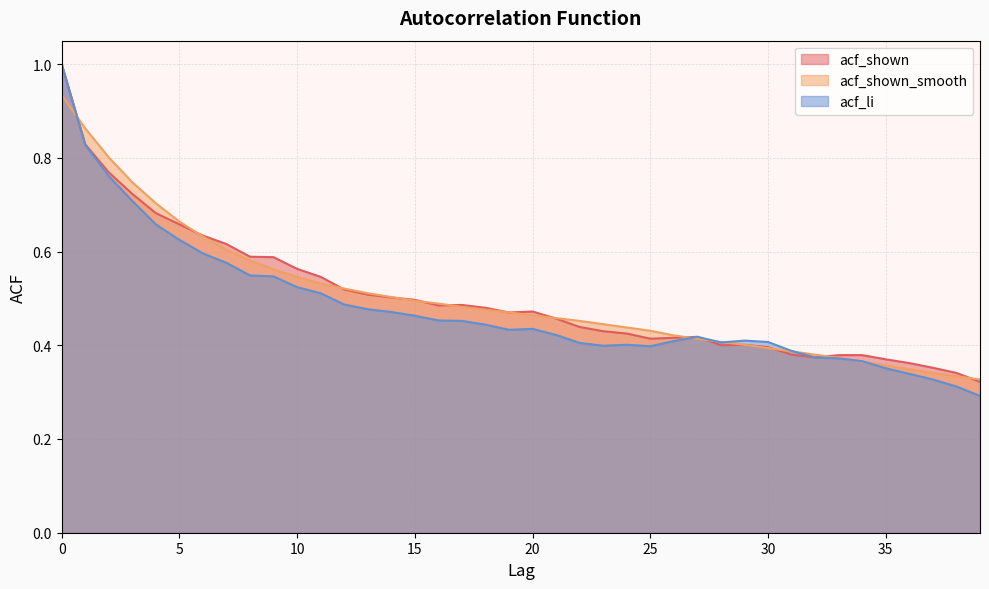

Reading left to right, transcribe all the data shown in this chart.

acf_shown: 1.0	0.8	0.8	0.7	0.7	0.7	0.6	0.6	0.6	0.6	0.6	0.5	0.5	0.5	0.5	0.5	0.5	0.5	0.5	0.5	0.5	0.5	0.4	0.4	0.4	0.4	0.4	0.4	0.4	0.4	0.4	0.4	0.4	0.4	0.4	0.4	0.4	0.4	0.3	0.3
acf_shown_smooth: 0.9	0.9	0.8	0.7	0.7	0.7	0.6	0.6	0.6	0.6	0.5	0.5	0.5	0.5	0.5	0.5	0.5	0.5	0.5	0.5	0.5	0.5	0.5	0.4	0.4	0.4	0.4	0.4	0.4	0.4	0.4	0.4	0.4	0.4	0.4	0.4	0.3	0.3	0.3	0.3
acf_li: 1.0	0.8	0.8	0.7	0.7	0.6	0.6	0.6	0.5	0.5	0.5	0.5	0.5	0.5	0.5	0.5	0.5	0.5	0.4	0.4	0.4	0.4	0.4	0.4	0.4	0.4	0.4	0.4	0.4	0.4	0.4	0.4	0.4	0.4	0.4	0.4	0.3	0.3	0.3	0.3